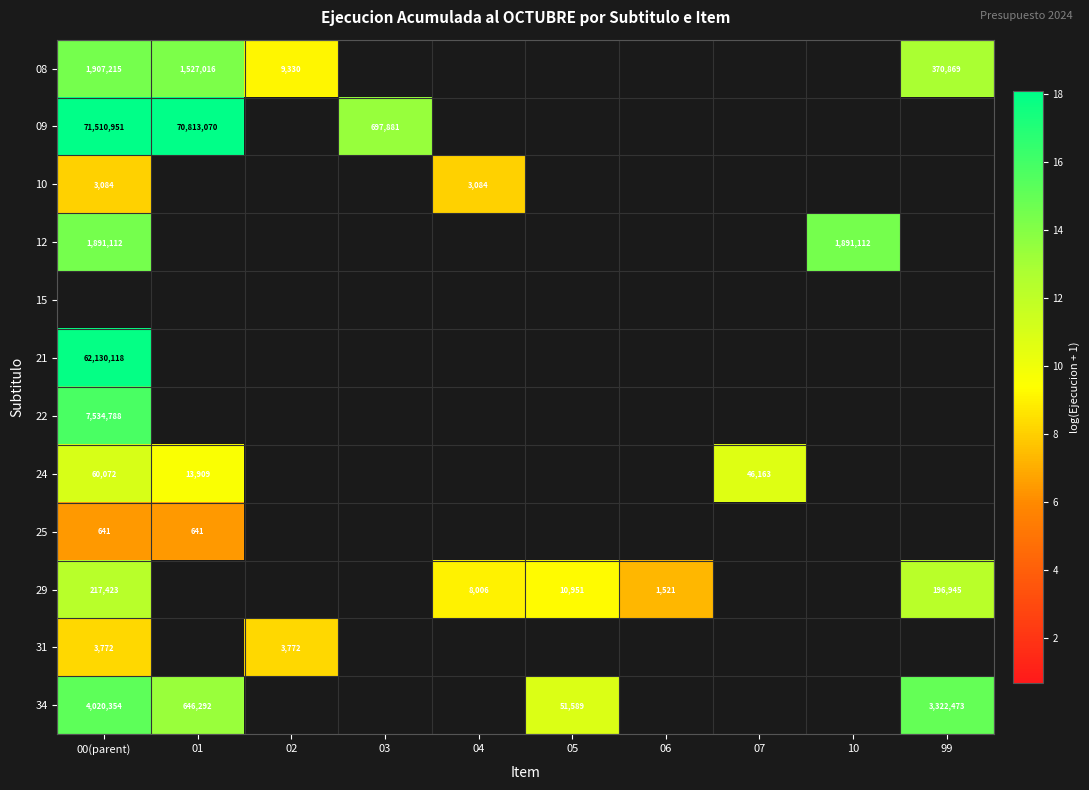

What is the maximum value for 22?

15.8